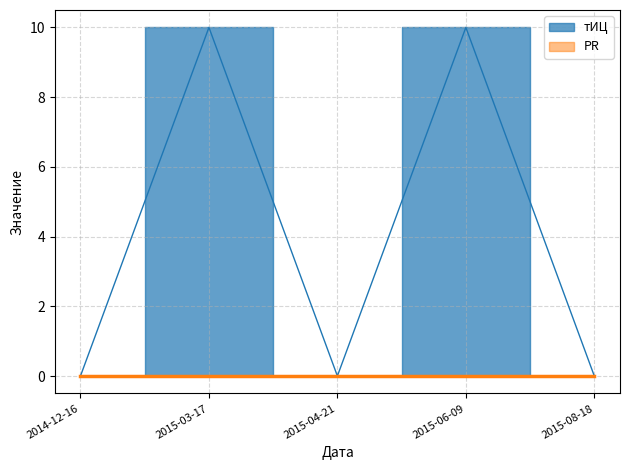

The value at 2015-06-09 is 14. True or false?

False